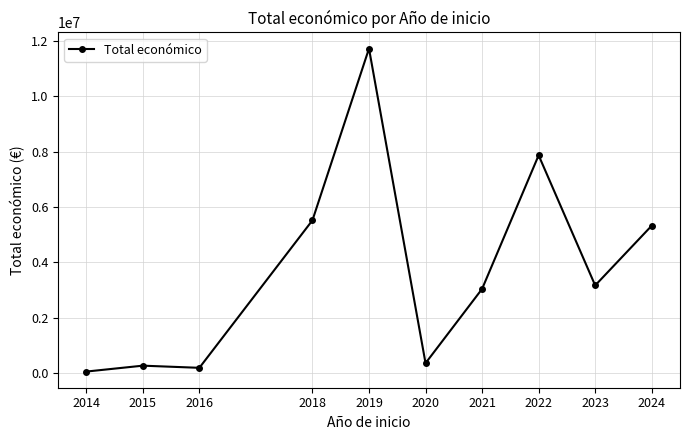

What is the greatest value displayed?

11724536